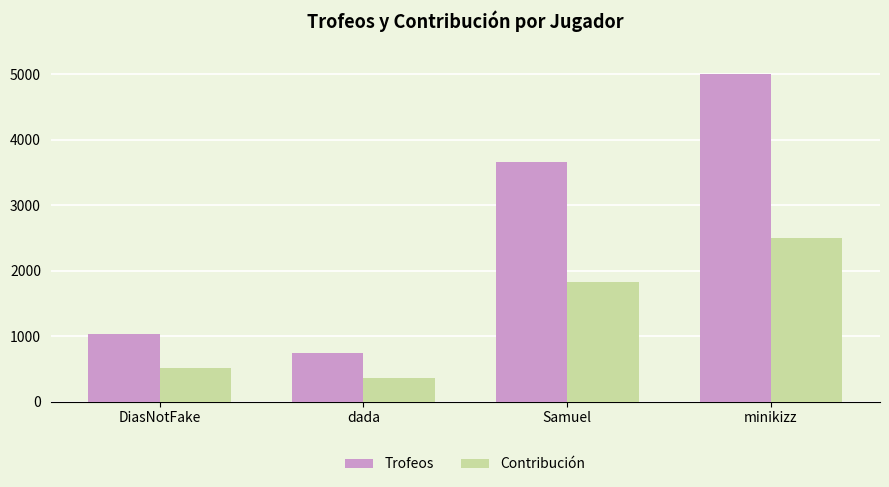

True or false: Contribución has a value of 3324 at minikizz.

False